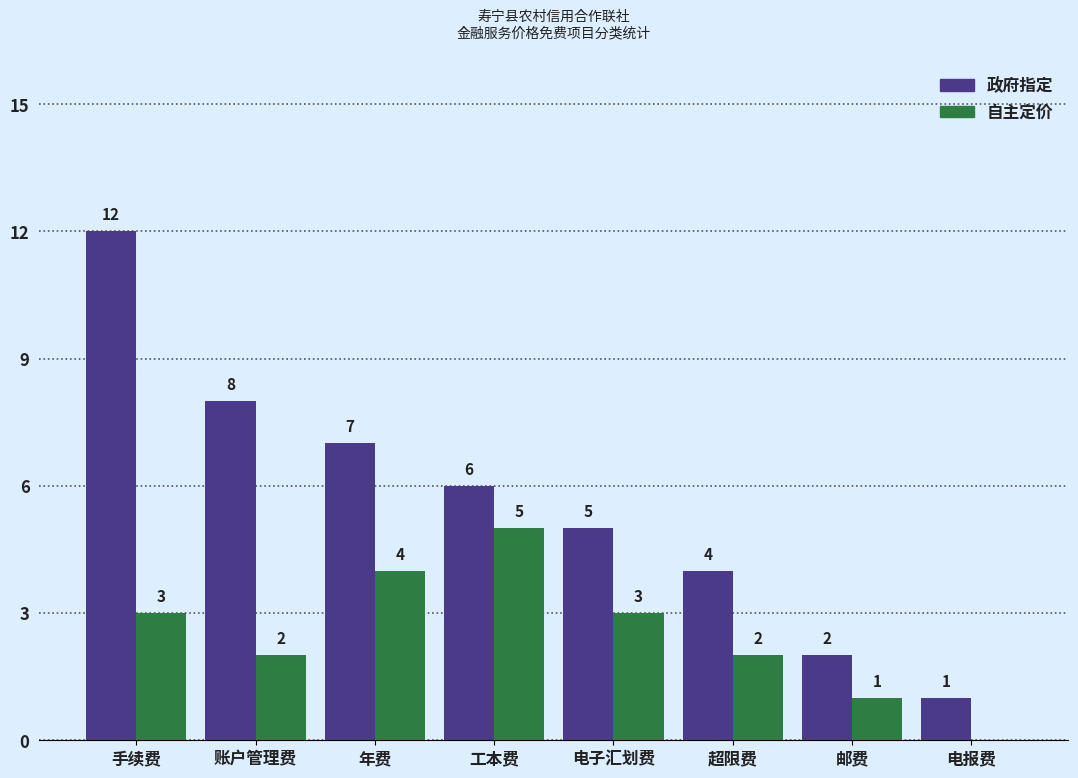

How many categories are shown in the chart?

8